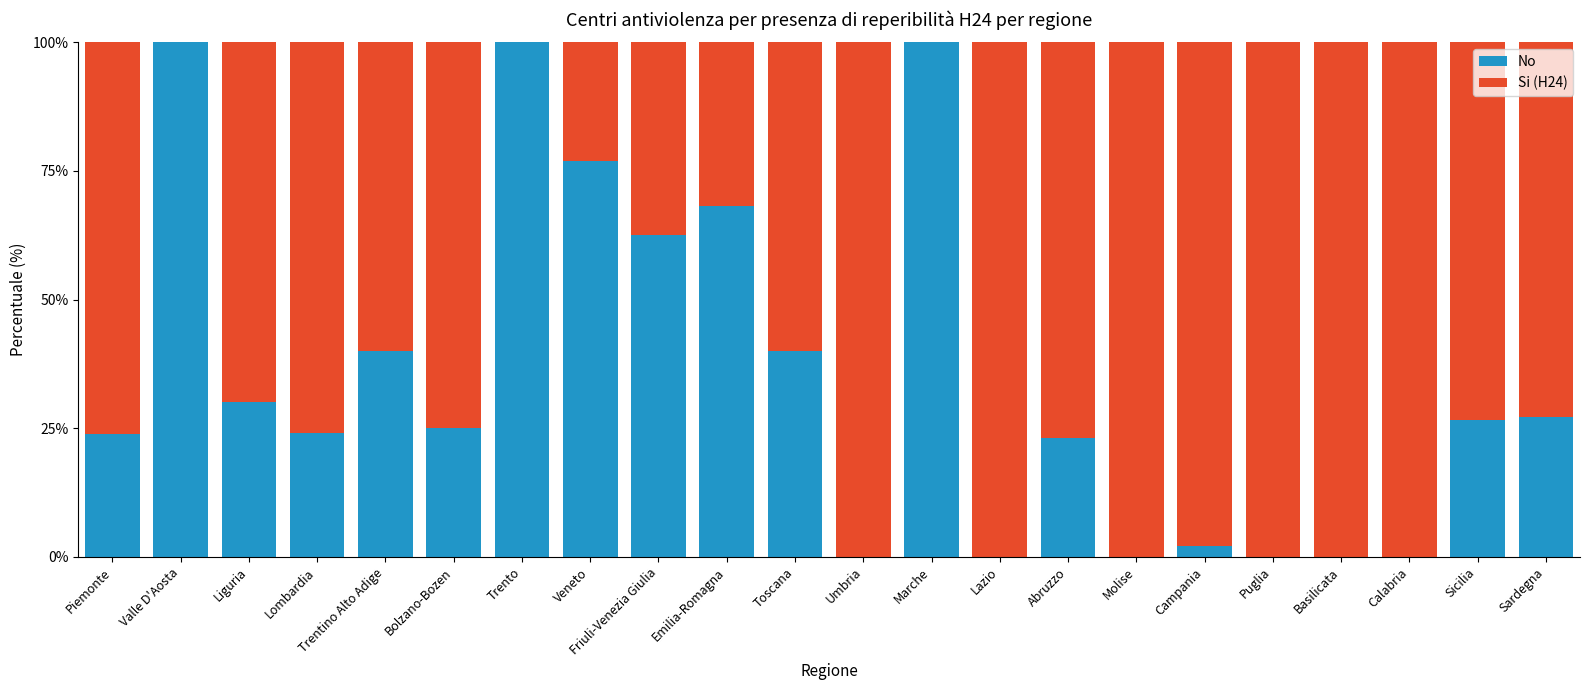

Count the number of categories in the chart.

22